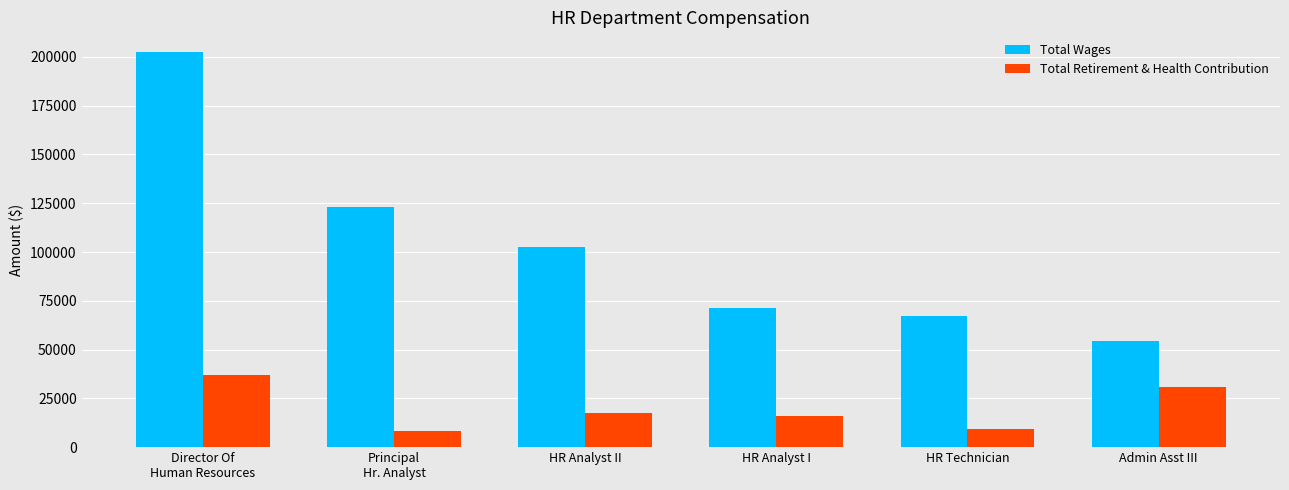

Which series has the largest total across all categories?

Total Wages